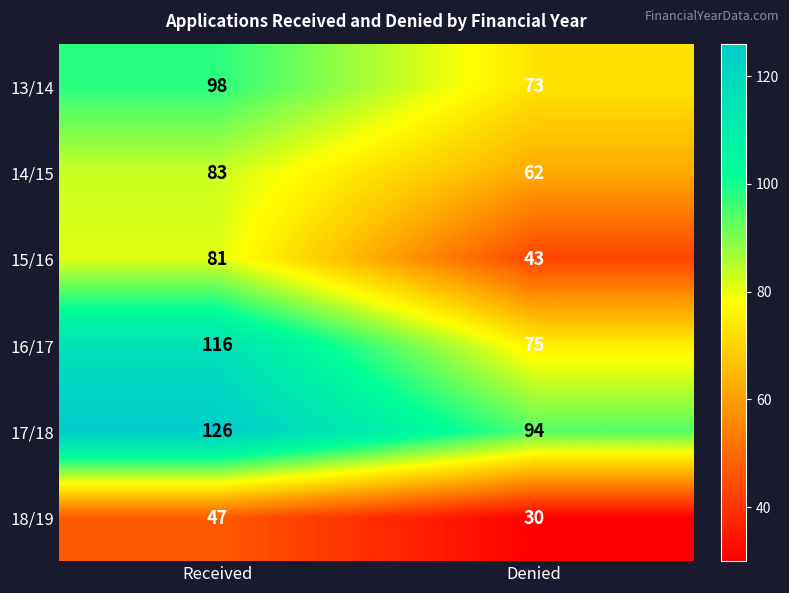

Between Received and Denied, which series saw the biggest shift?

16/17